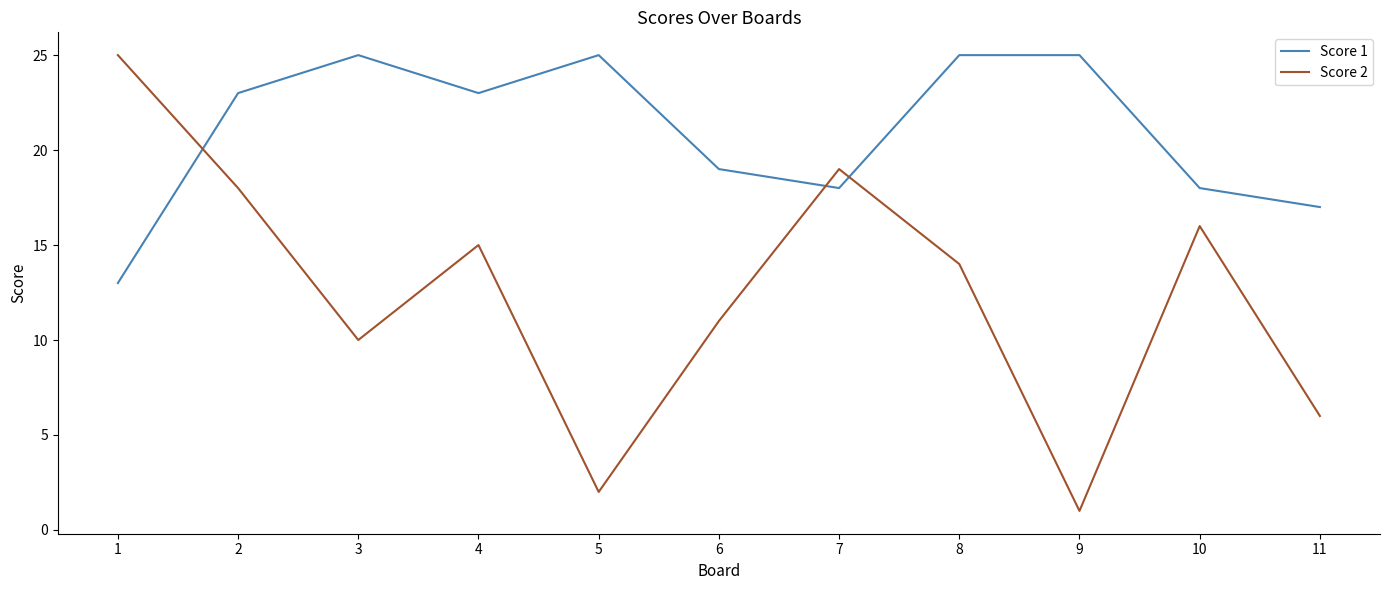

How many categories are shown in the chart?

11